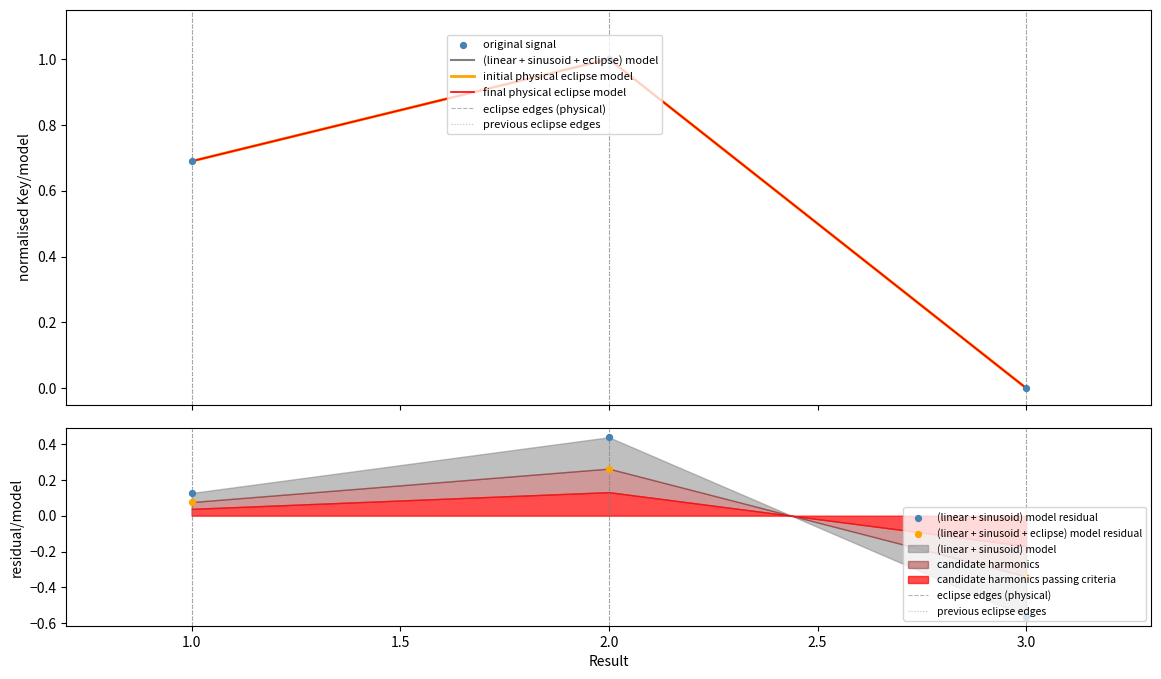

What is the change in value from 1 to 2?

+0.3